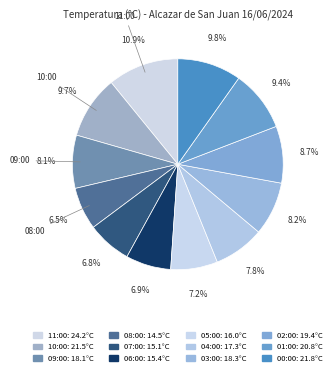

What is the ratio of the value at 09:00 to the value at 02:00?

0.9